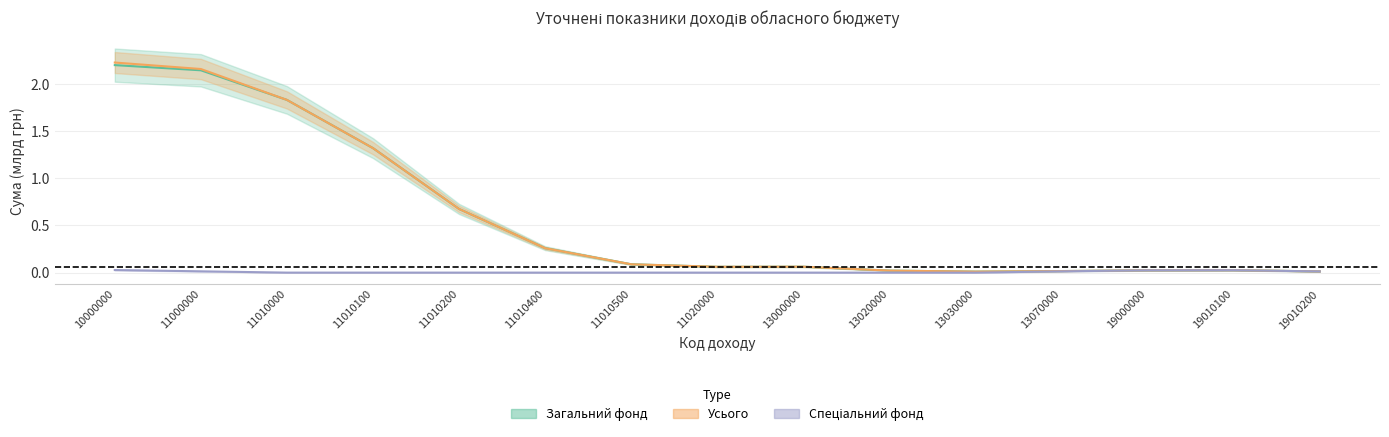

Is the value of Усього at 11020000 greater than the value of Загальний фонд at 11020000?

Yes